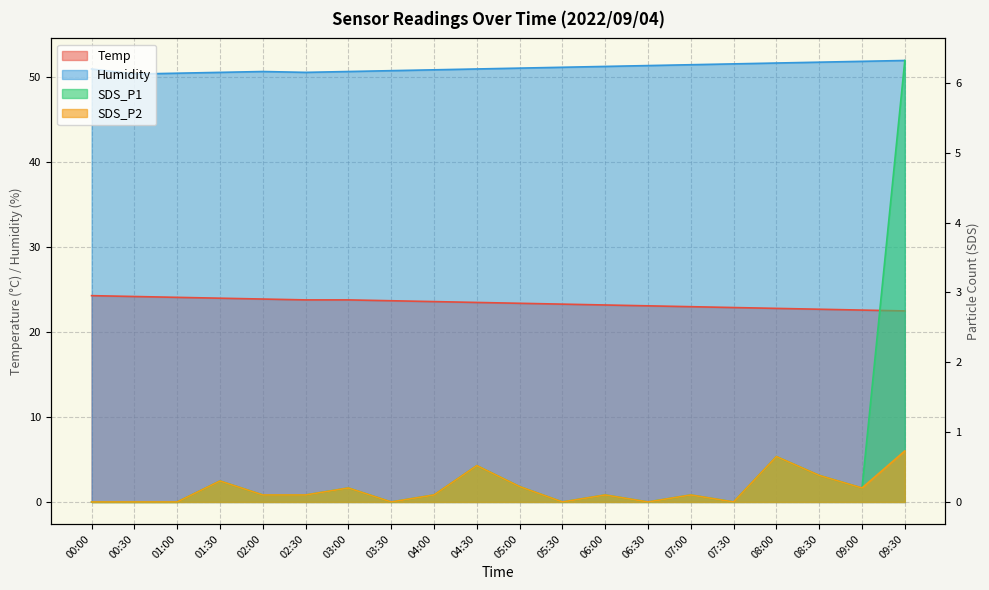

What is the sum of the SDS_P2 values at 06:00 and 01:00?

0.1